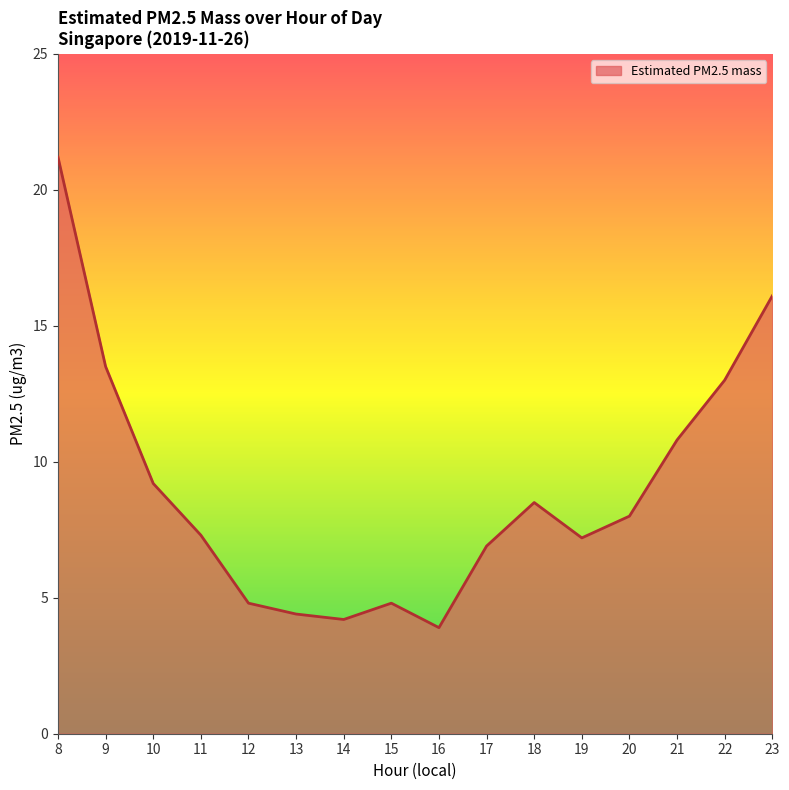

Between 13 and 14, which is larger?

13